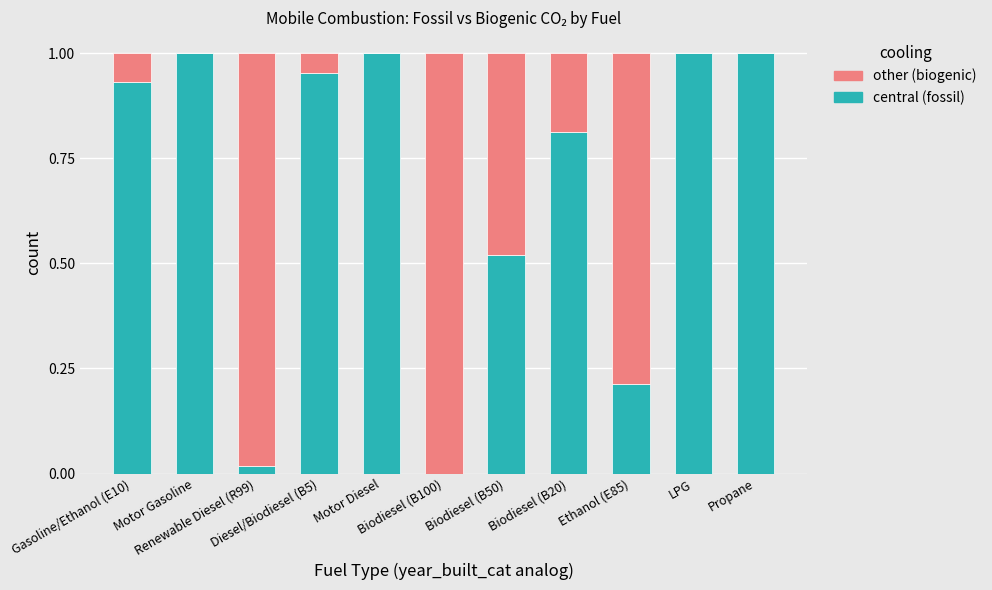

How many categories are shown in the chart?

11